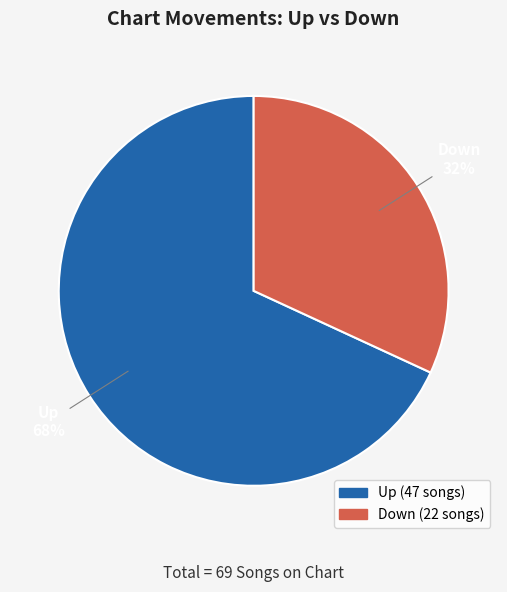

Is there any slice that represents more than half of the pie?

Yes